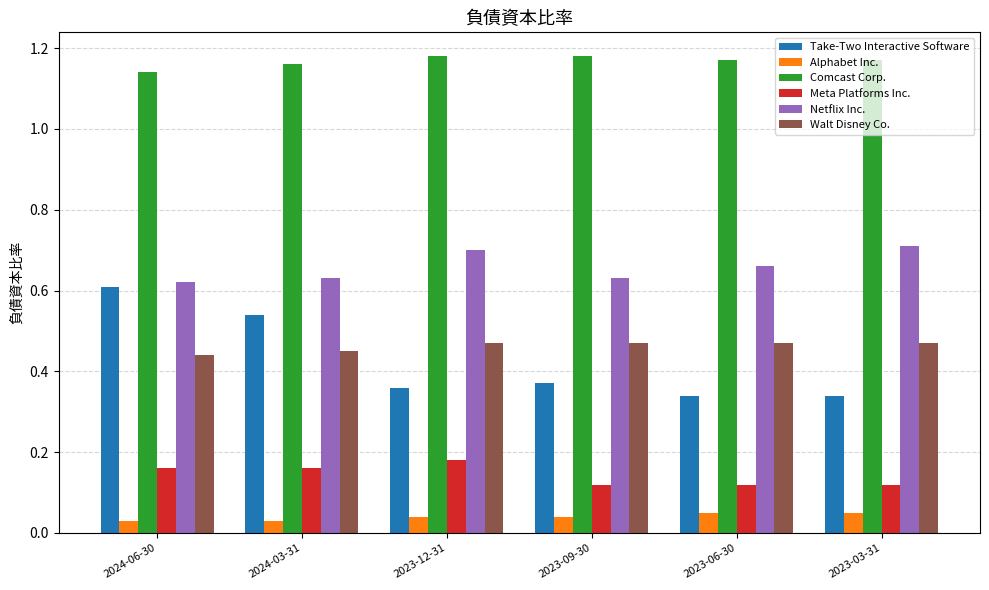

The value of Netflix Inc. at 2023-09-30 is 0.6. True or false?

True